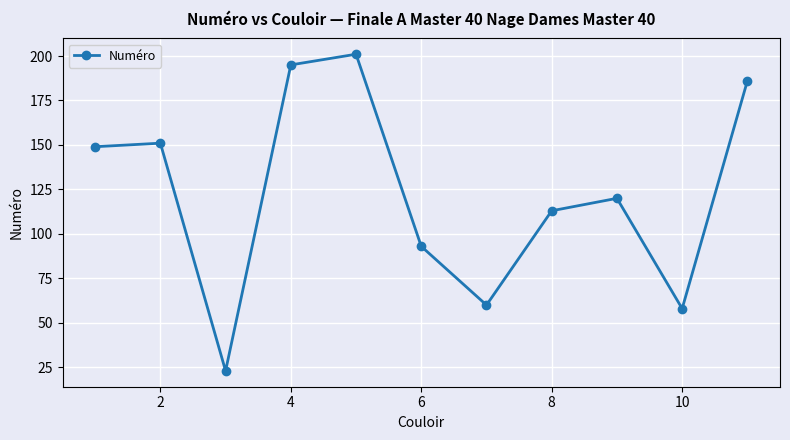

Reading right to left, extract all data points from this chart.

186	58	120	113	60	93	201	195	23	151	149